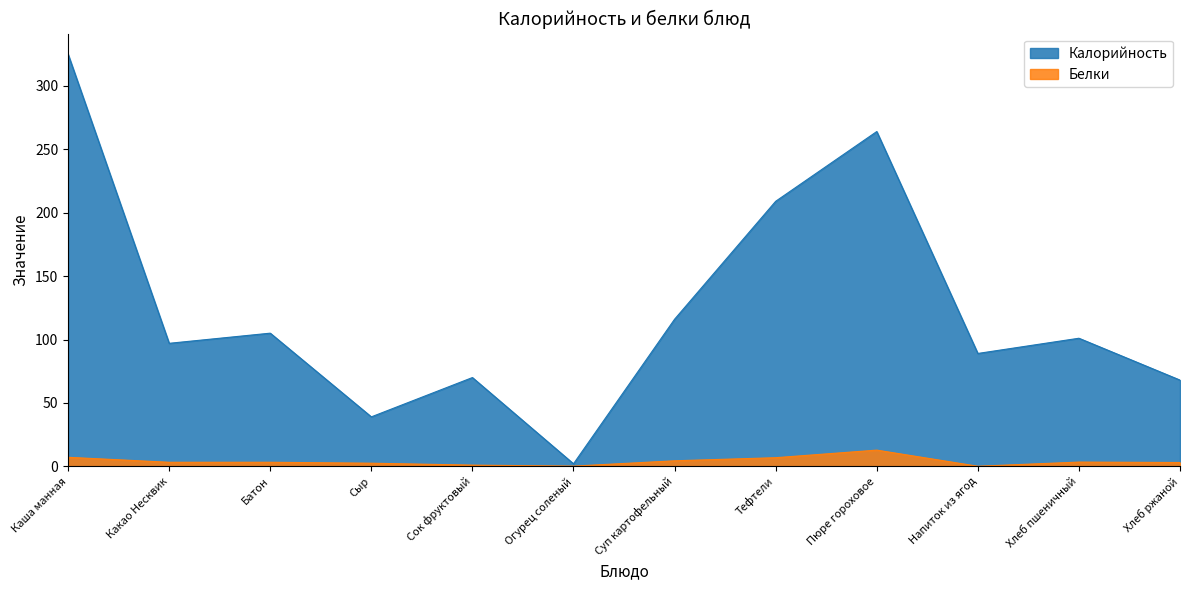

In Белки, how many points are higher than both neighbors (excluding endpoints)?

3